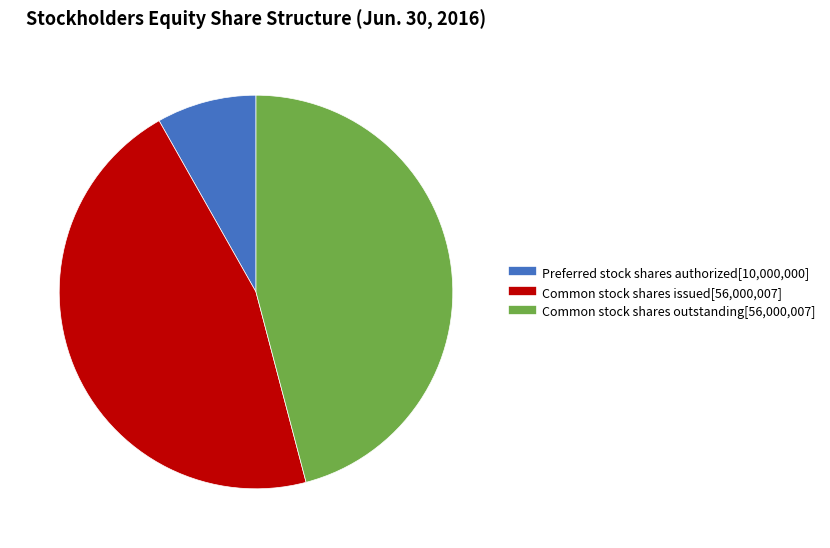

Does any single category account for the majority?

No